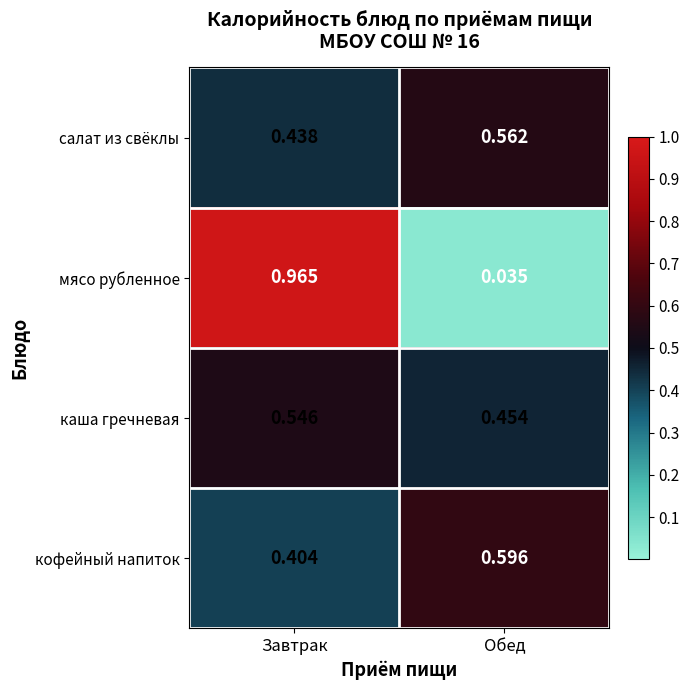

Which label corresponds to the largest value in the chart?

Завтрак